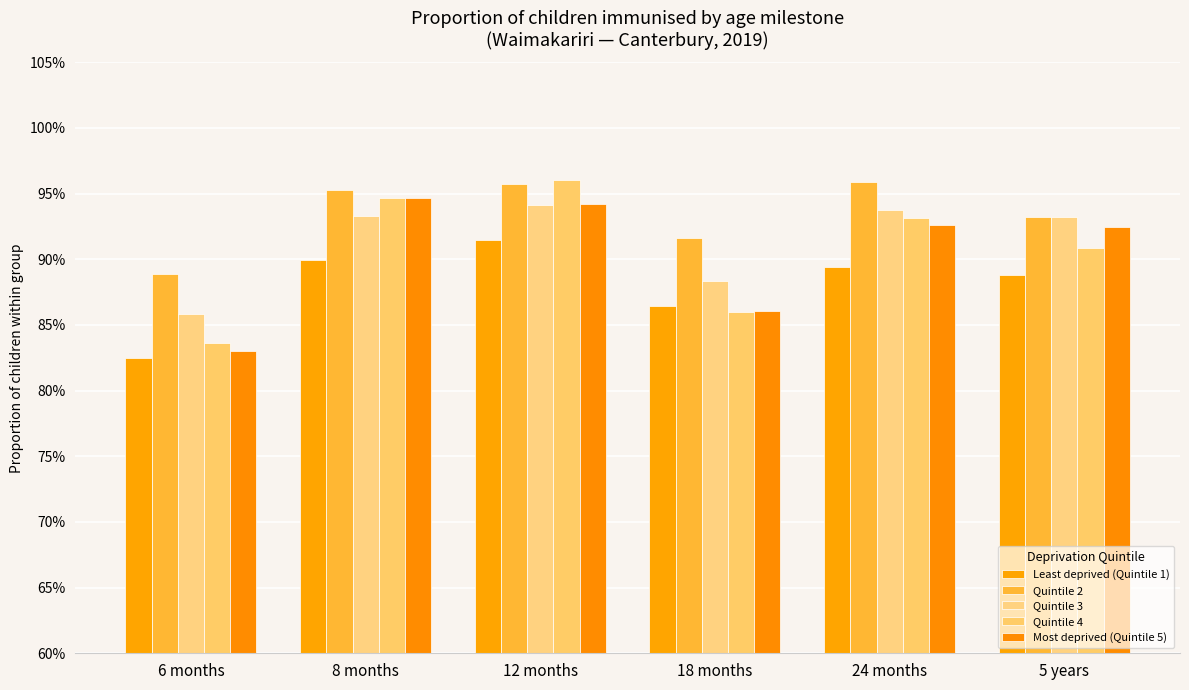

At which label does Quintile 4 reach its peak?

12 months